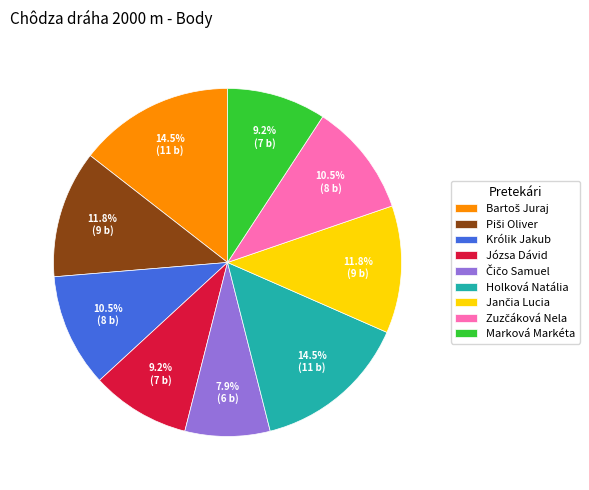

What percentage is NOT represented by Holková Natália?

85.5%